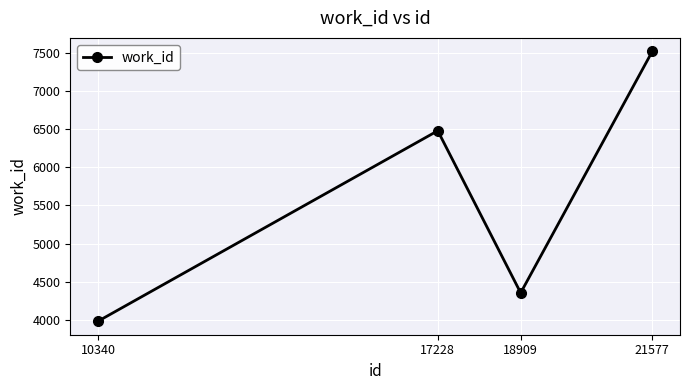

What value does the data have at 18909, to the nearest 50?

4350